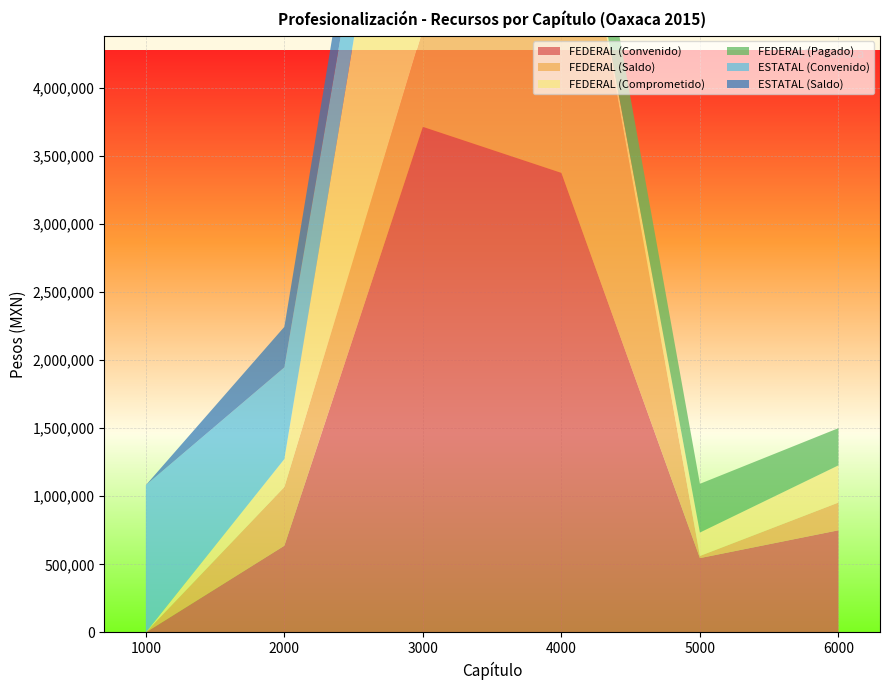

Reading left to right, list all the values displayed in this chart.

FEDERAL (Convenido): 0.0	636520.0	3713000.0	3375000.0	545690.0	750000.0
FEDERAL (Saldo): 0.0	431084.0	713400.0	2845875.0	15684.5	203627.5
FEDERAL (Comprometido): 0.0	205436.0	2999600.0	0.0	172223.2	273186.3
FEDERAL (Pagado): 0.0	0.0	0.0	529125.0	357782.3	273186.3
ESTATAL (Convenido): 1081248.0	673153.0	495000.0	0.0	0.0	0.0
ESTATAL (Saldo): 0.0	298012.5	469734.0	0.0	0.0	0.0